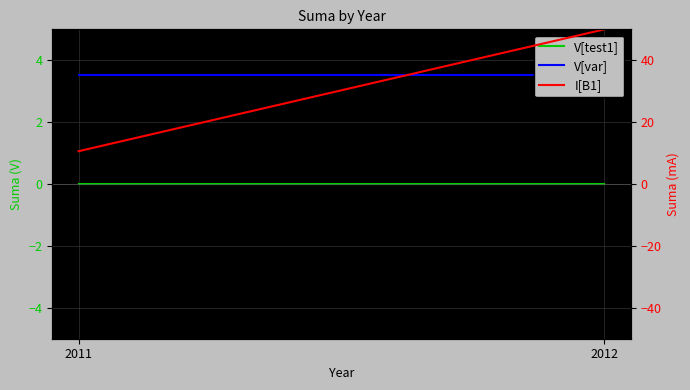

At which category is the sum across all series the highest?

2012